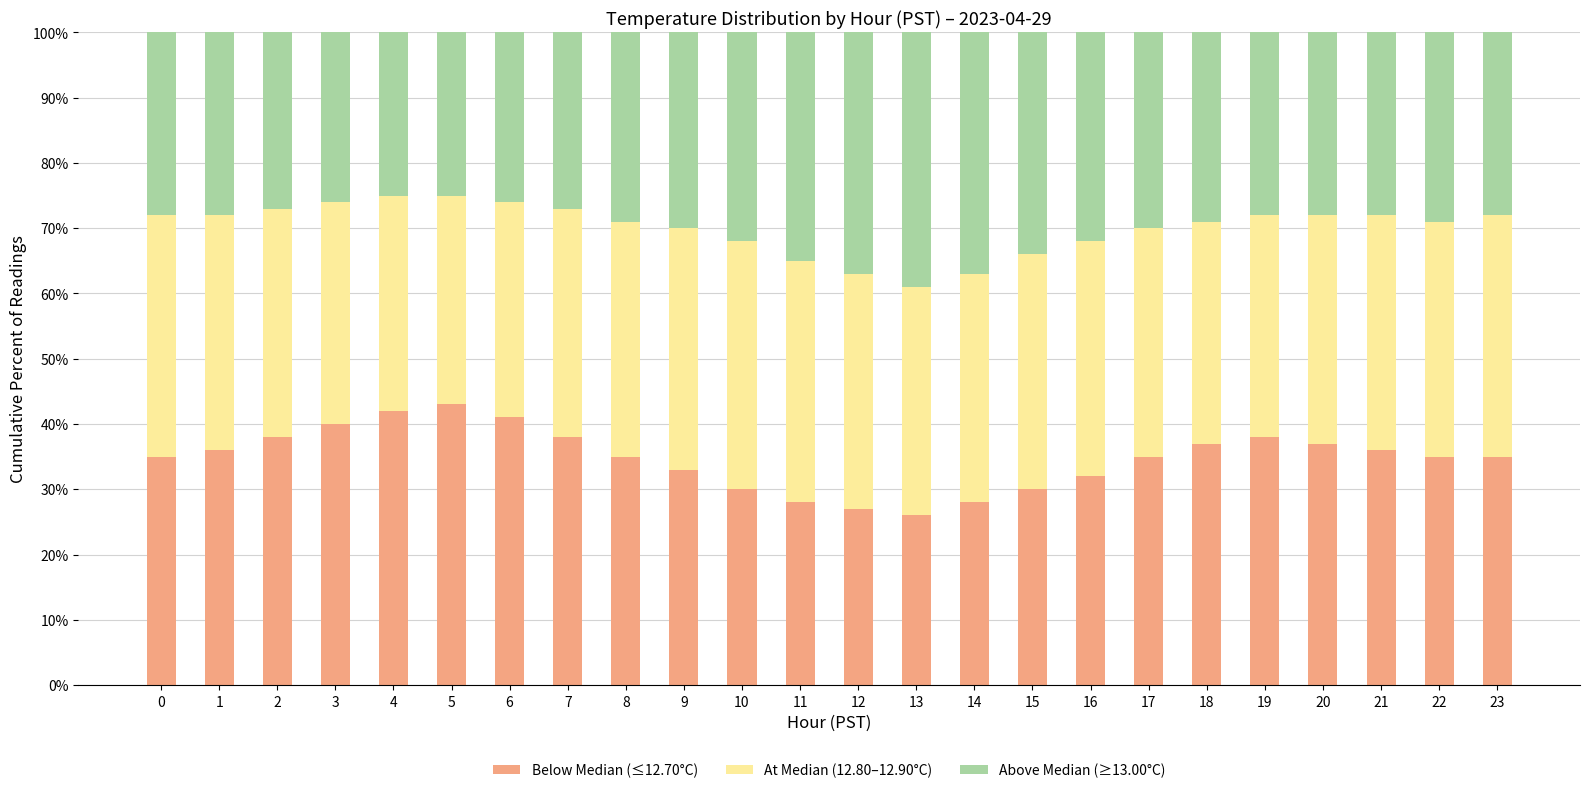

What is the sum of the Below Median (≤12.70°C) values at 23 and 22?

70